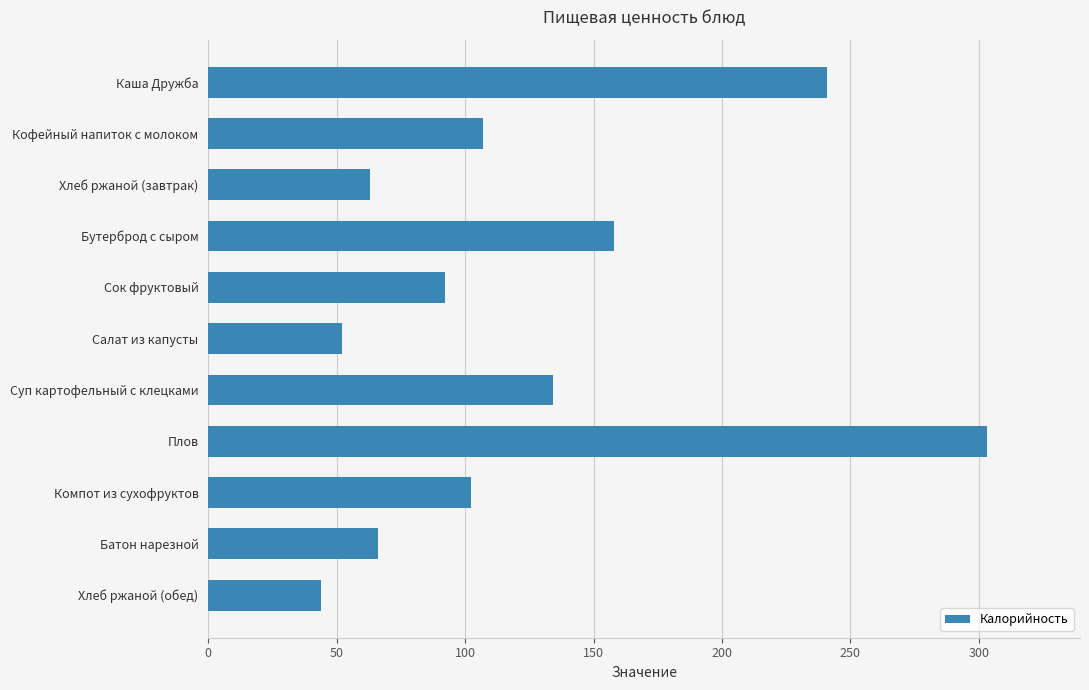

What is the label of the 3rd bar from the top?

Хлеб ржаной (завтрак)